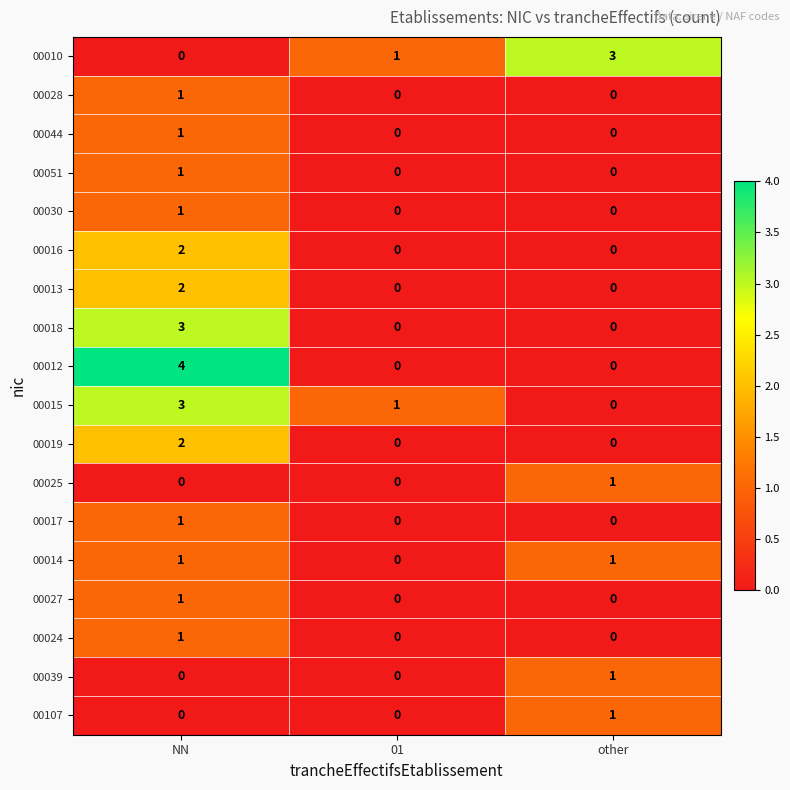

At which category does the chart reach its peak across all series?

NN